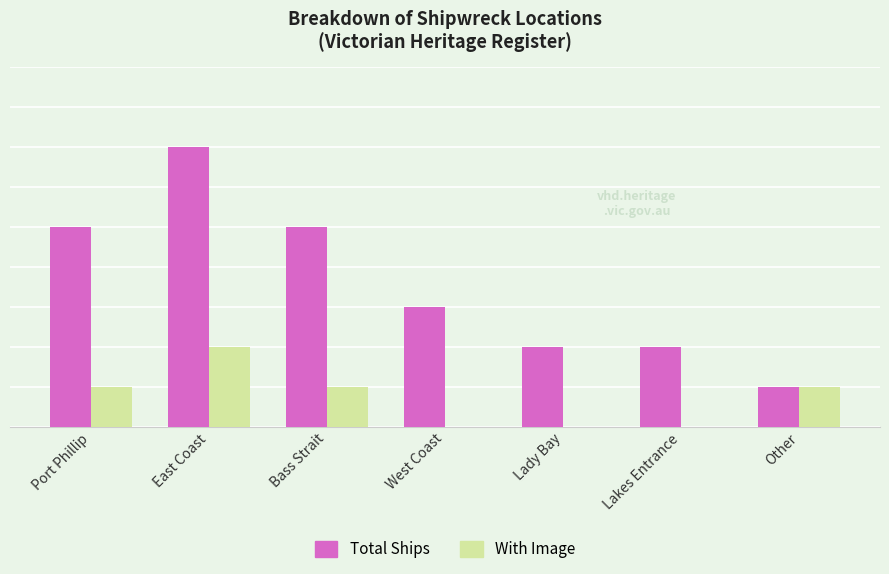

Are the bars grouped side by side (vs. stacked)?

Yes